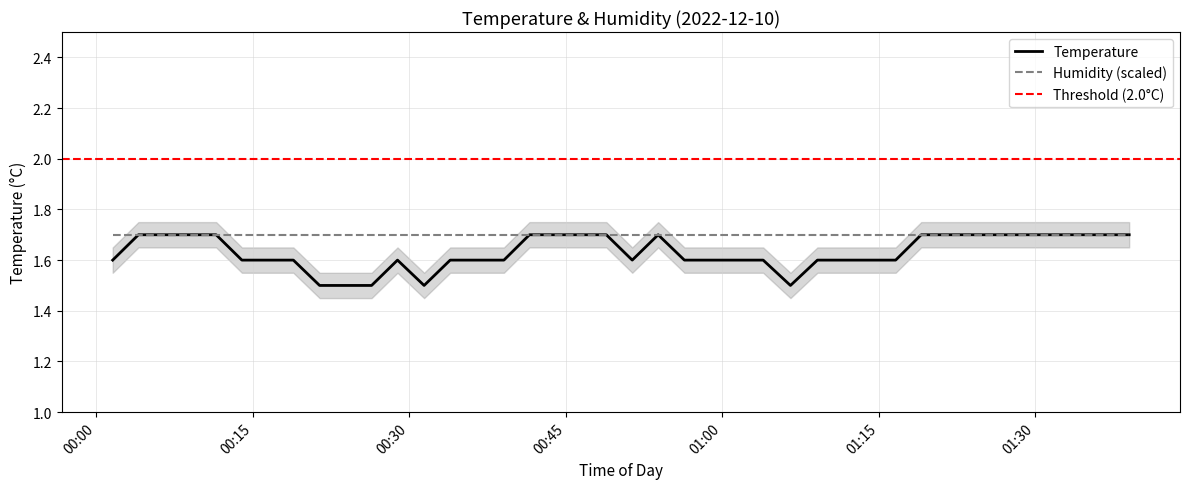

What is the ratio of the value at 2022-12-10T01:33:58 to the value at 2022-12-10T00:23:55?

1.1